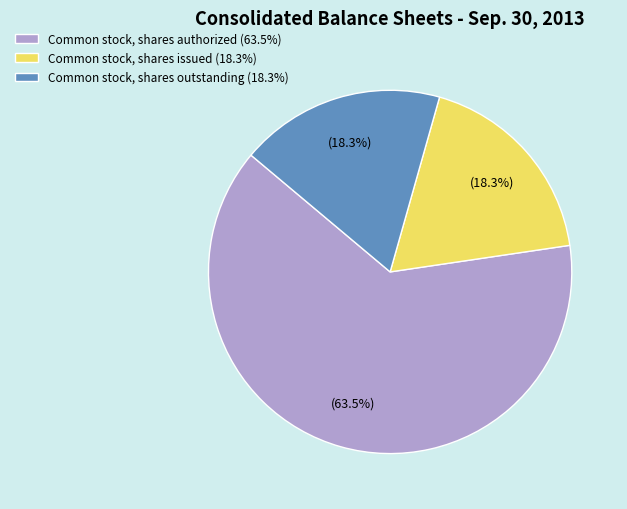

Approximately how many times larger is the value at Common stock, shares outstanding (18.3%) compared to Common stock, shares authorized (63.5%)?

0.3